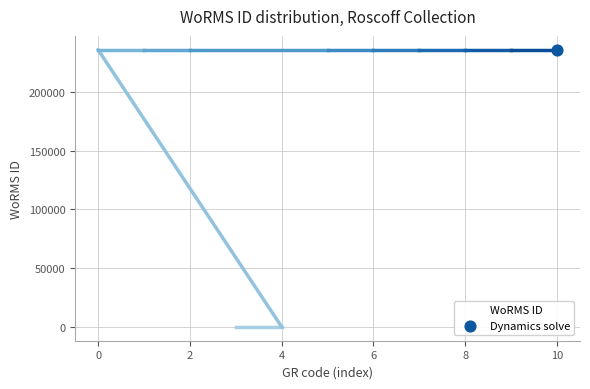

Which has a higher value, 8 or 2?

8